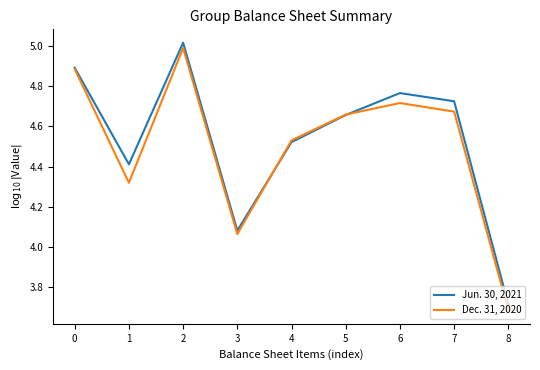

The Jun. 30, 2021 series shows 5.6 at 8. True or false?

False